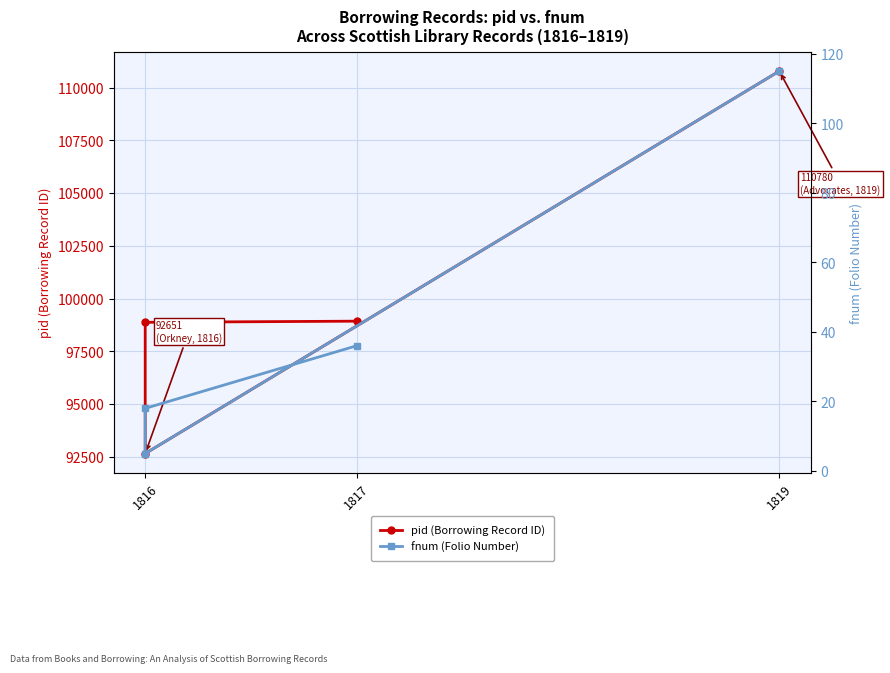

In pid (Borrowing Record ID), how many points are lower than both neighbors (excluding endpoints)?

1